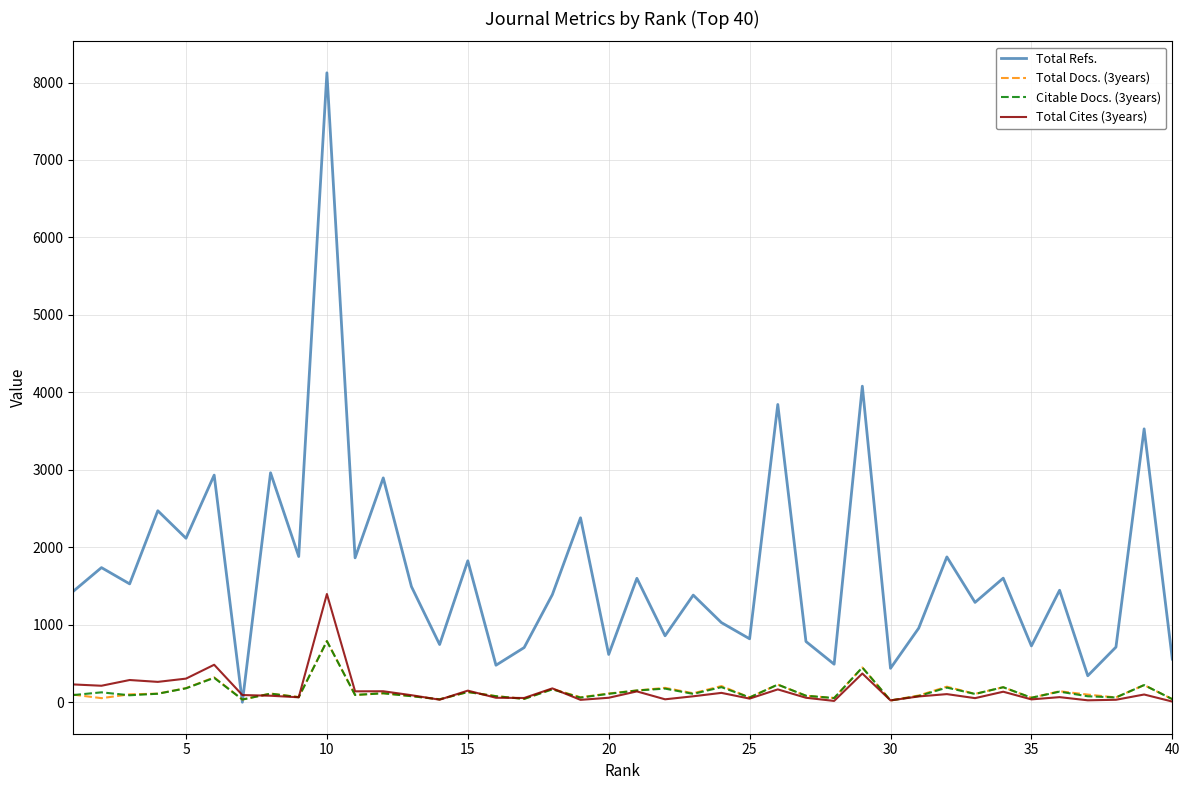

Which series has the largest range (max minus min)?

Total Refs.